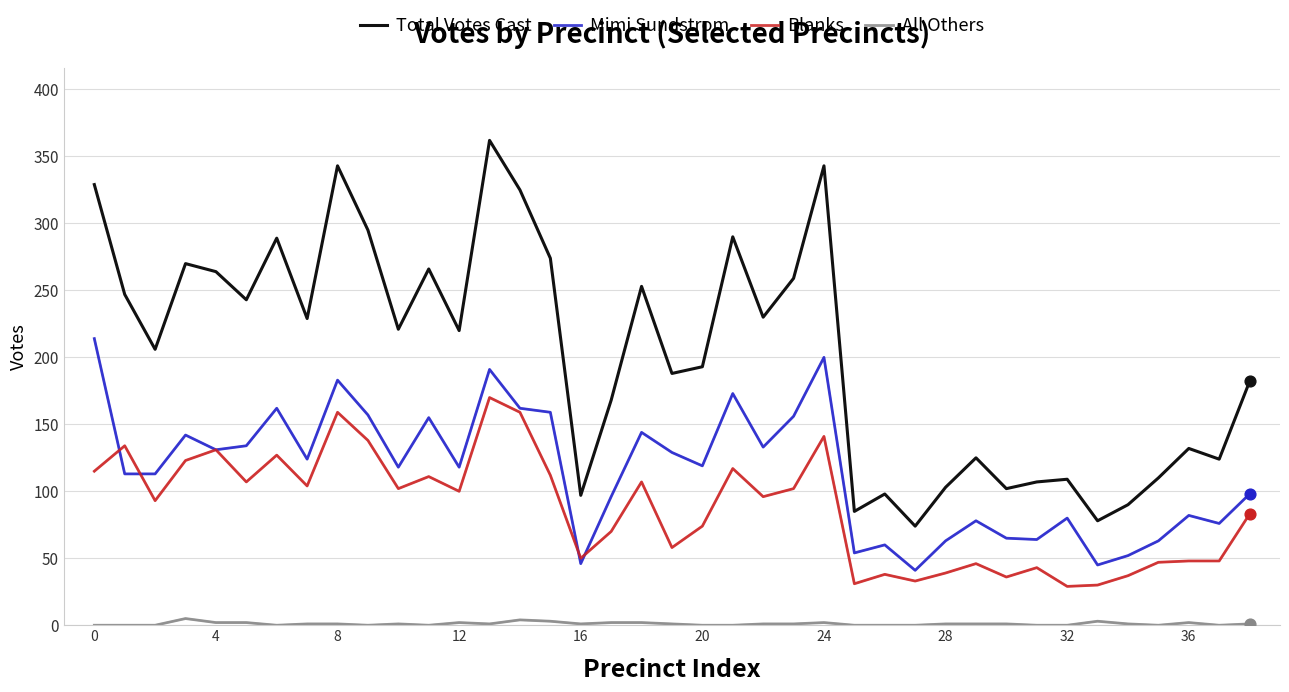

Which series has the largest total across all categories?

Total Votes Cast